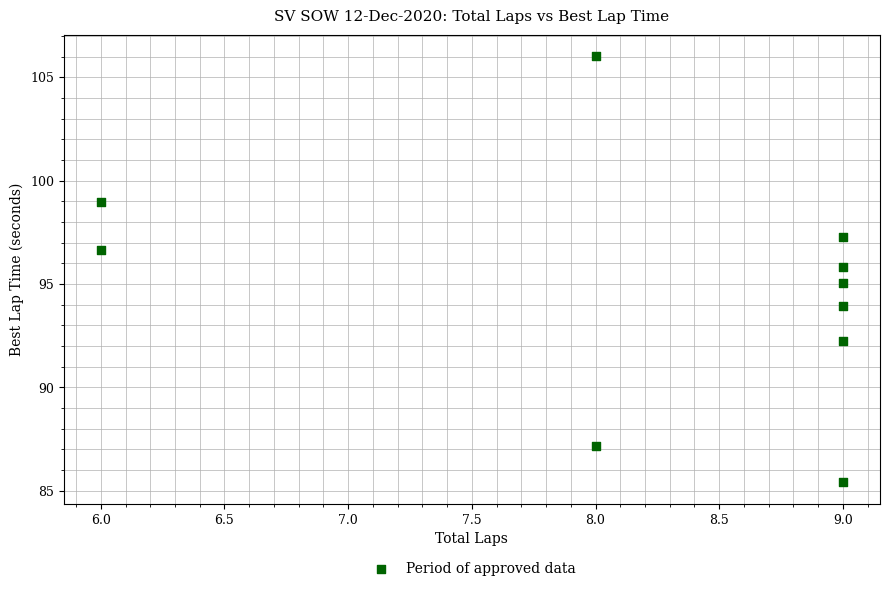

What is the average Y value?

94.9